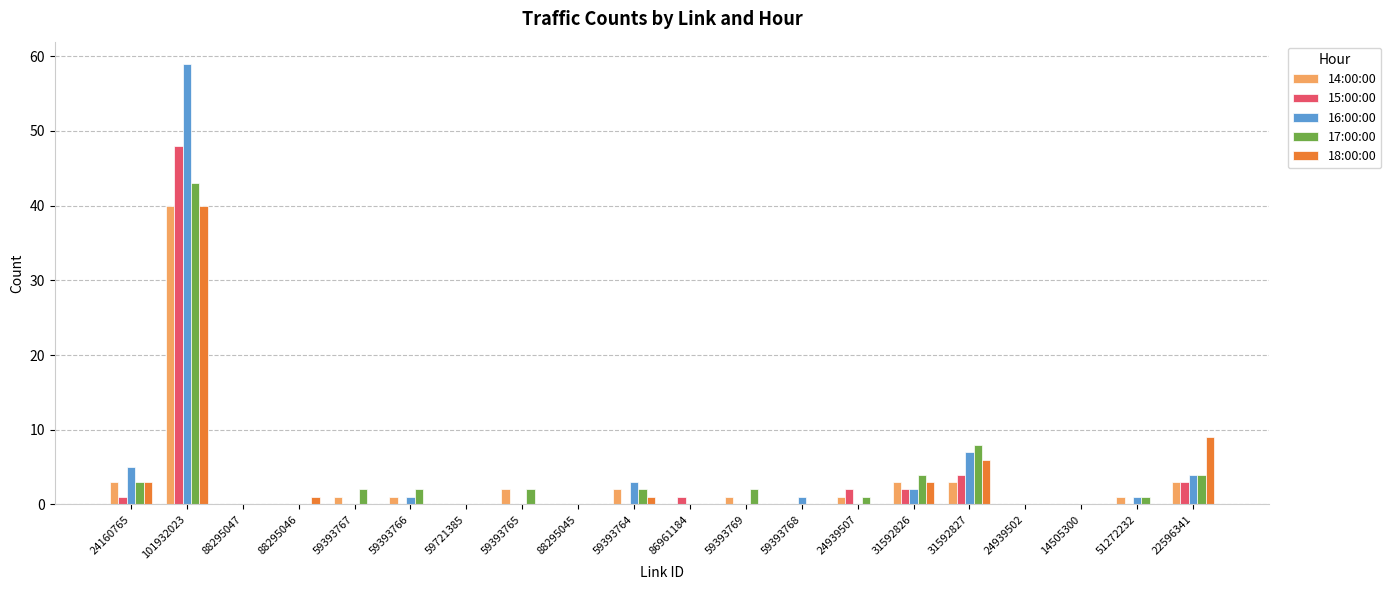

What is the sum of the 18:00:00 values at 59393768 and 88295046?

1